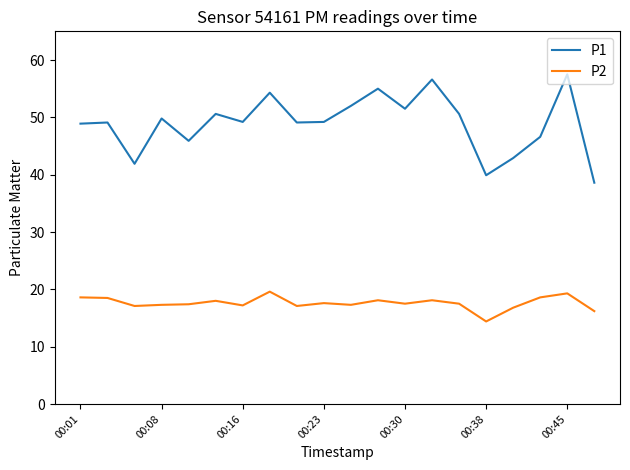

Which series has the largest total across all categories?

P1